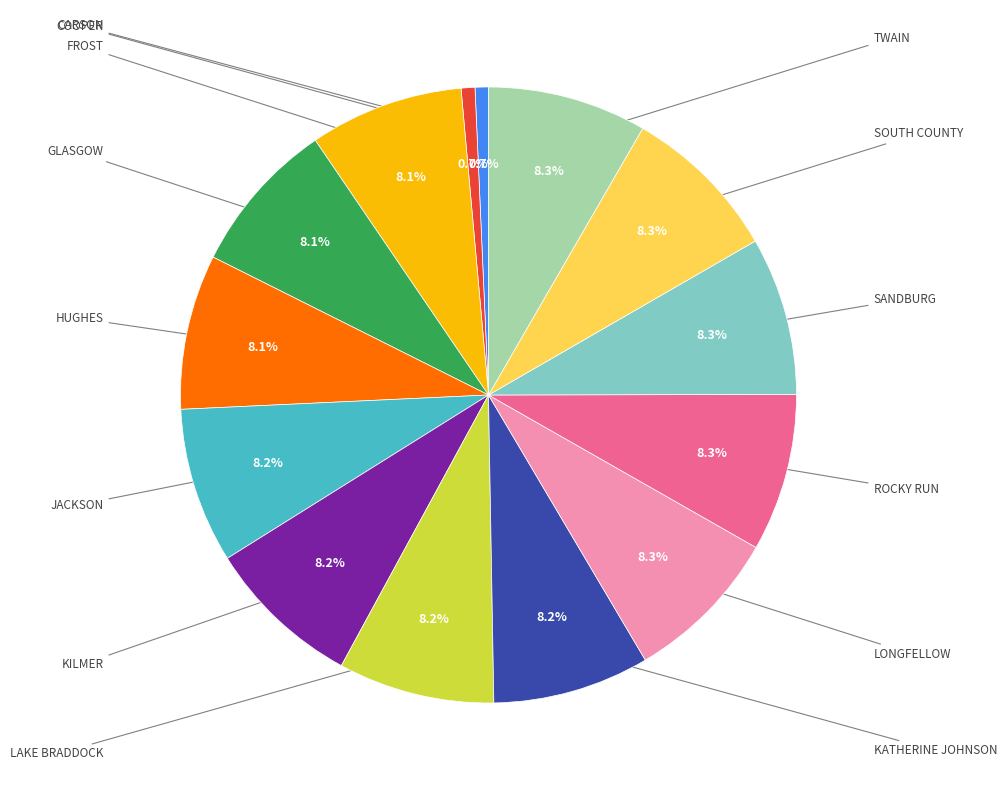

To the nearest percent, what is the average slice percentage?

7%